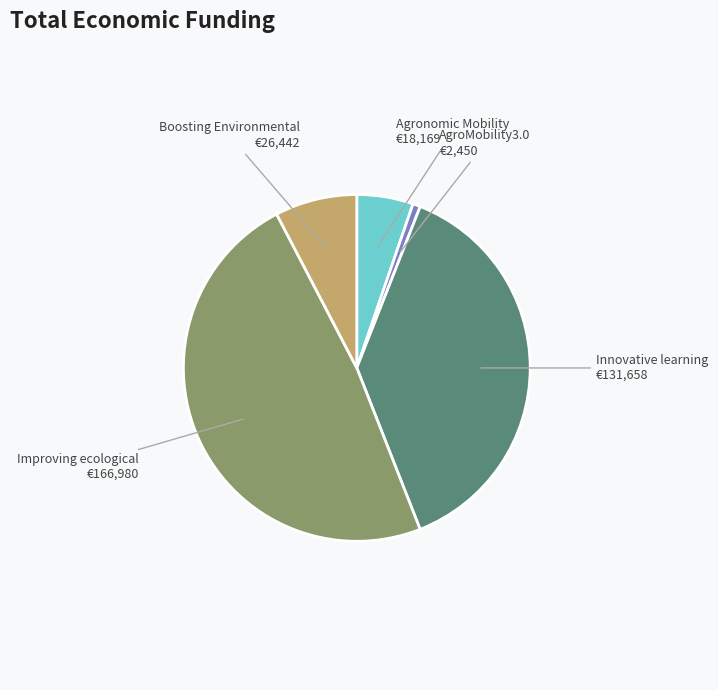

True or false: Agronomic Mobility accounts for 1% of the total.

False